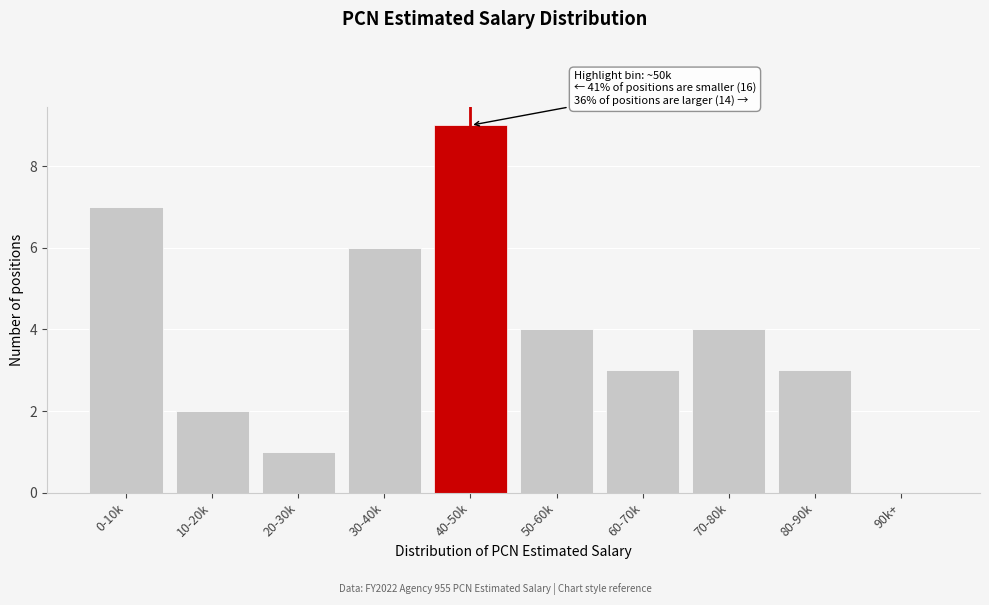

Reading left to right, transcribe all the data shown in this chart.

0-10k=7	10-20k=2	20-30k=1	30-40k=6	40-50k=9	50-60k=4	60-70k=3	70-80k=4	80-90k=3	90k+=0